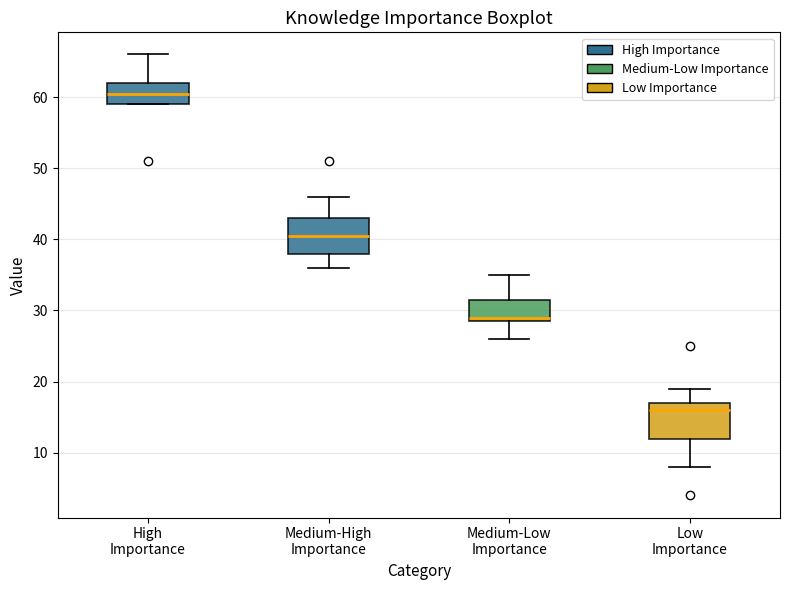

Where does the median line of the box for High Importance sit on the y-axis? The values are not printed on the chart, so give them approximately, as read against the axis.

61